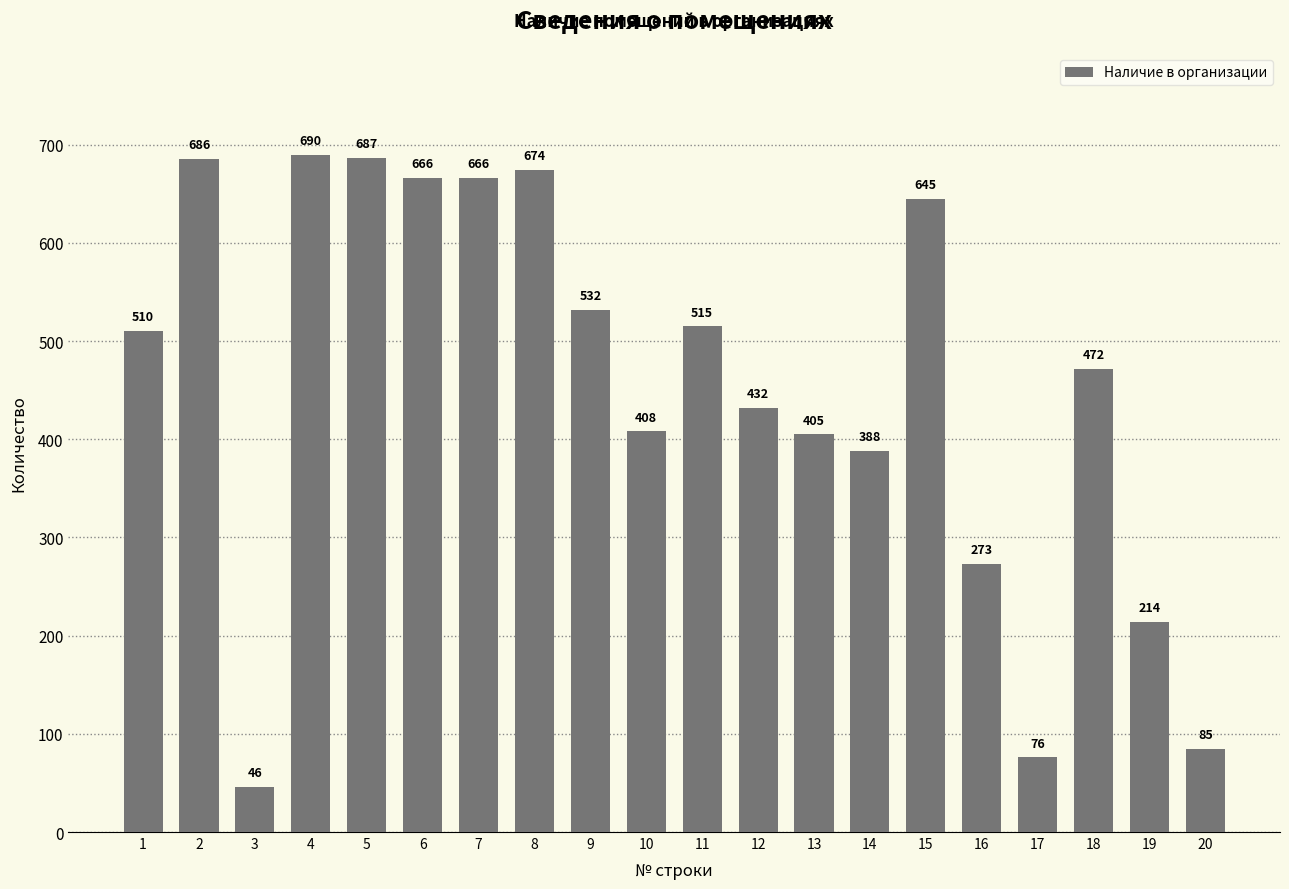

Is it true that the value at 2 is 1117?

False